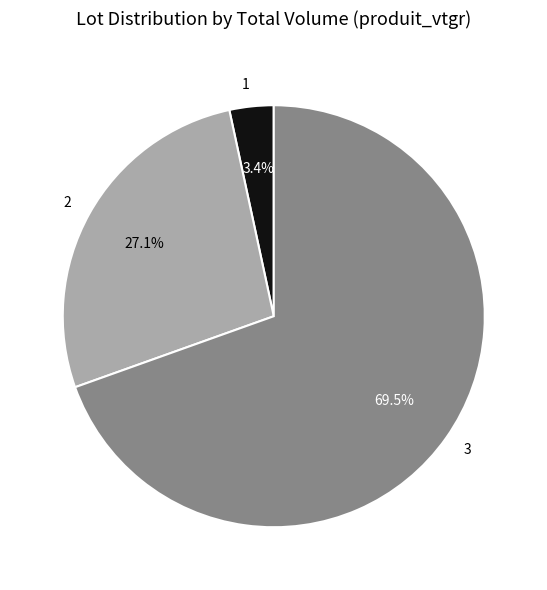

Which slice is the smallest?

1